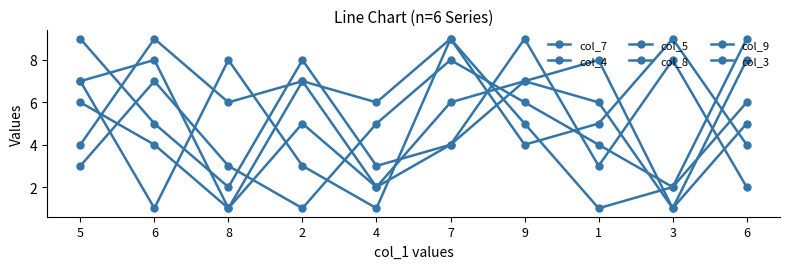

Is it true that col_7 equals 6 at 7?

True